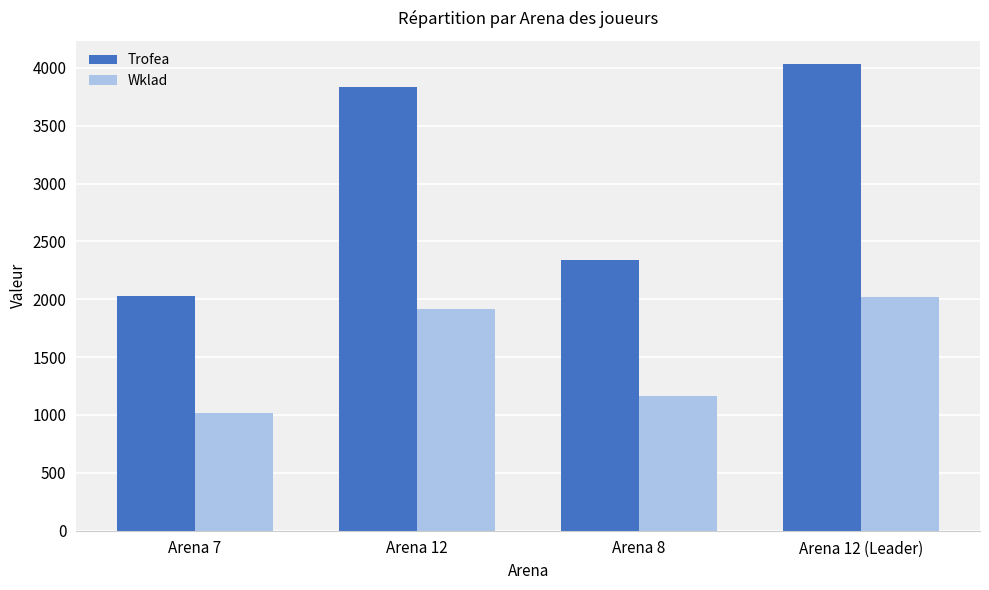

What is the minimum value shown in the chart?

1016